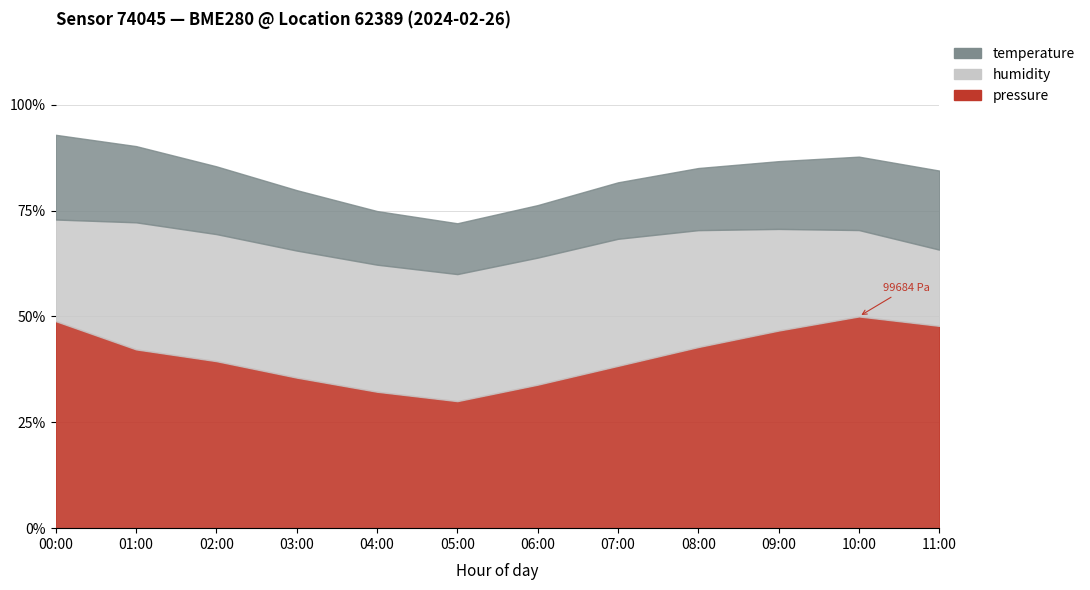

At which label does temperature first exceed 6?

00:00